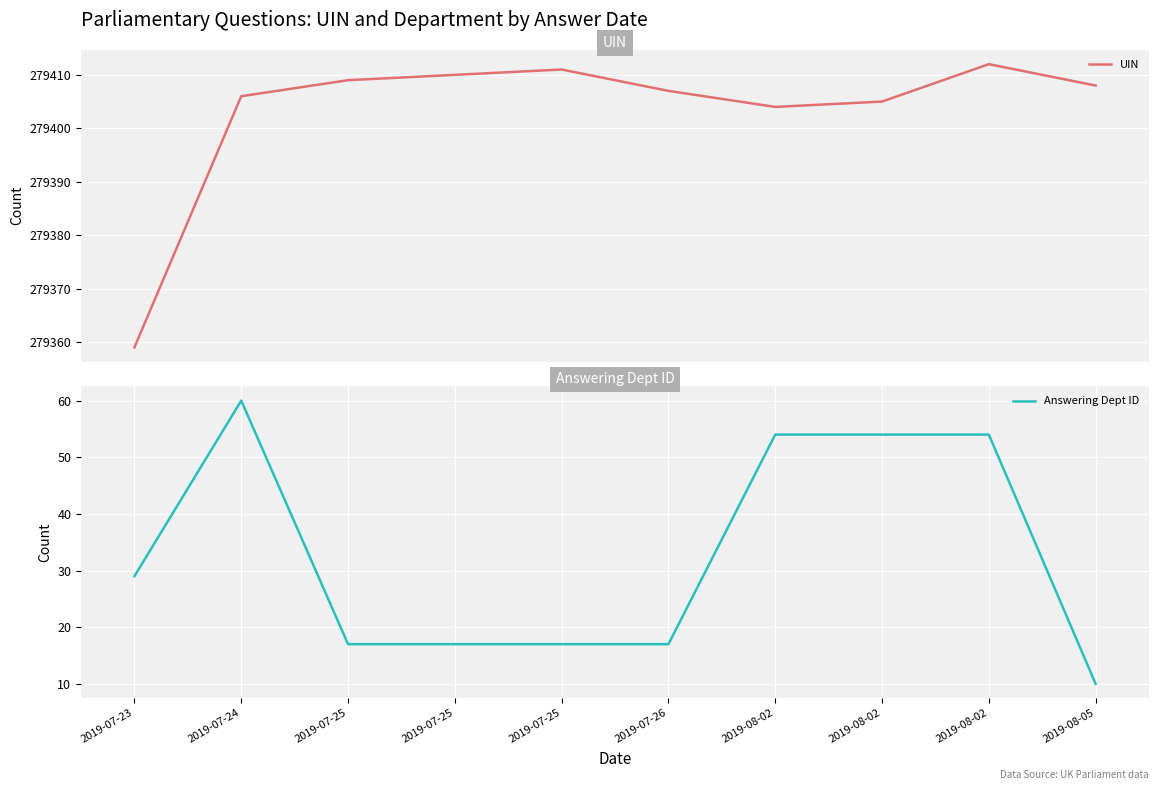

True or false: UIN has a value of 115937 at 2019-07-23.

False